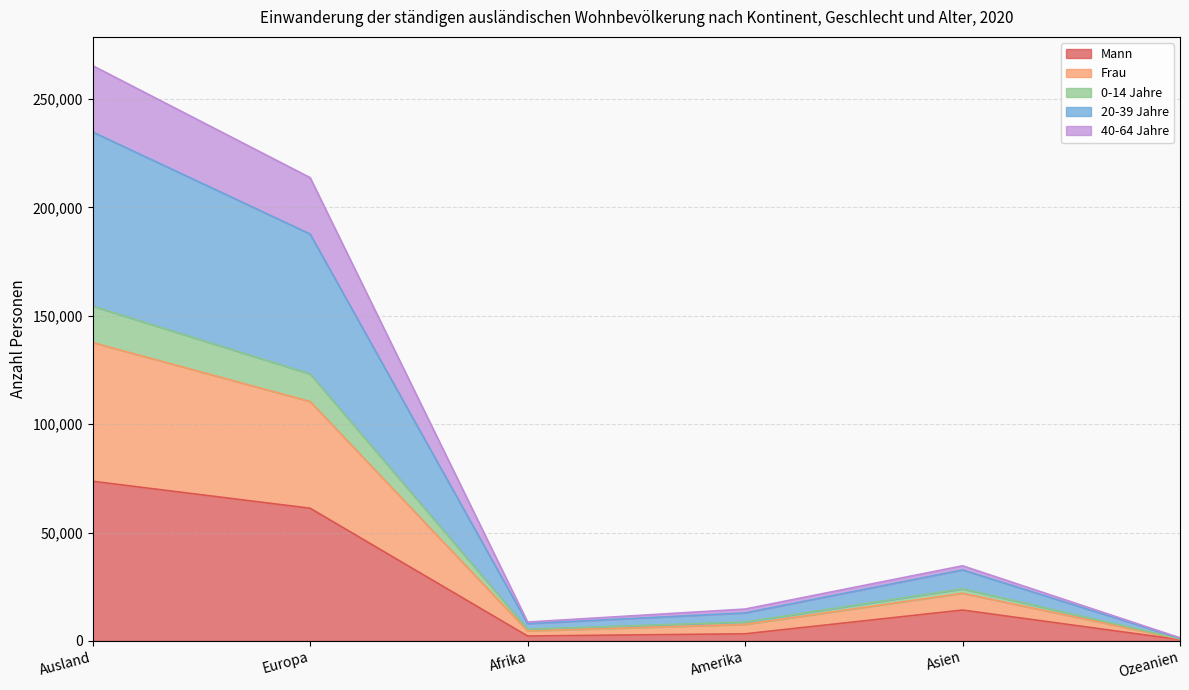

At how many categories does at least one series exceed 242630?

1